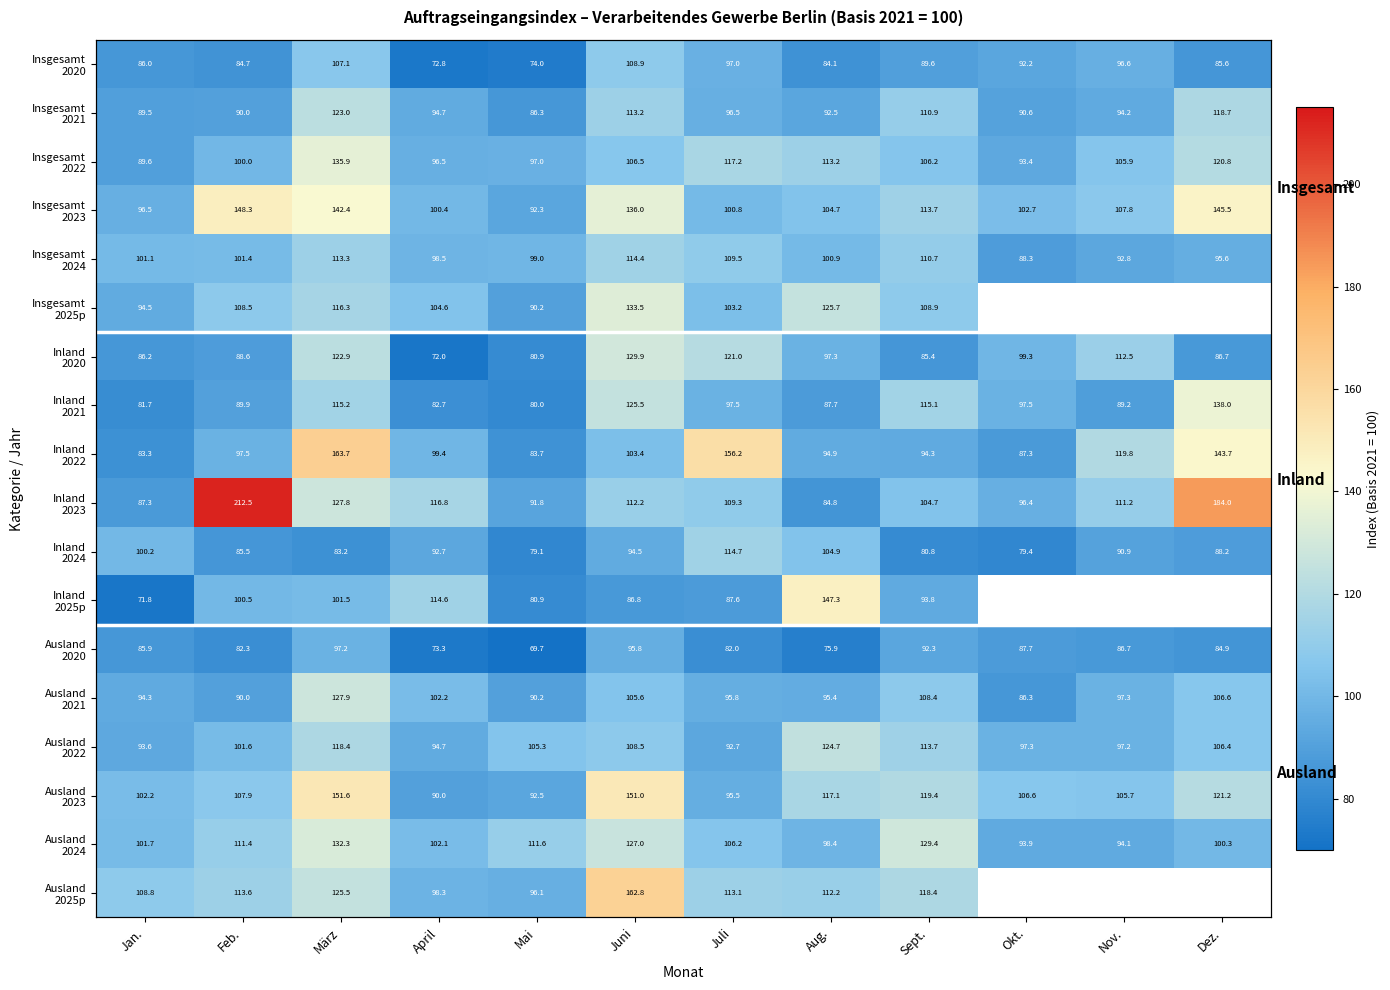

What is the difference between the Inland 2024 values at Feb. and Juni?

9.0